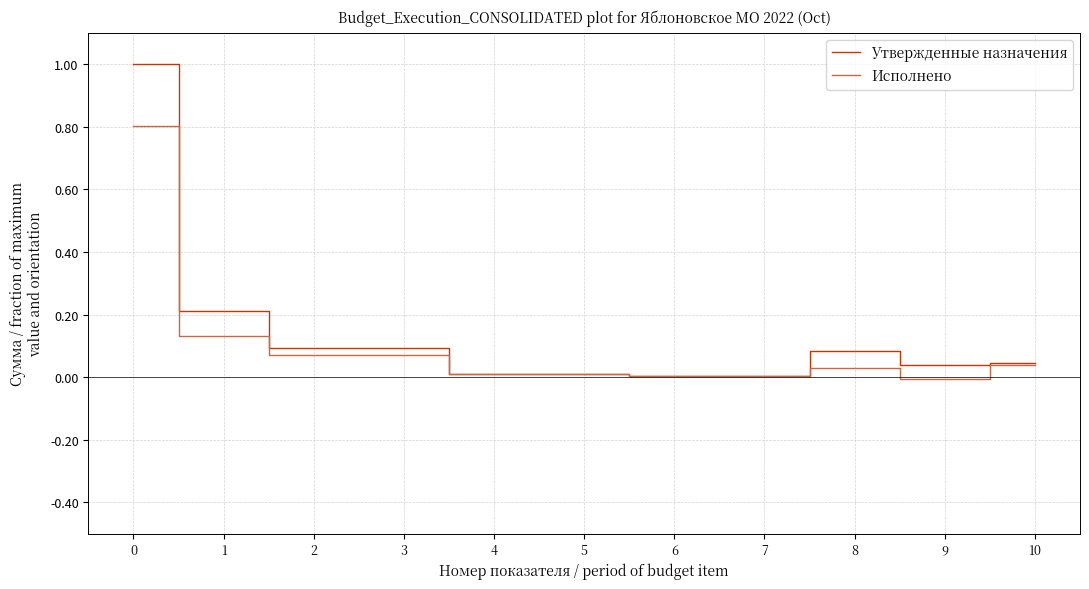

Rank the series by their maximum value, from highest to lowest.

Утвержденные назначения, Исполнено